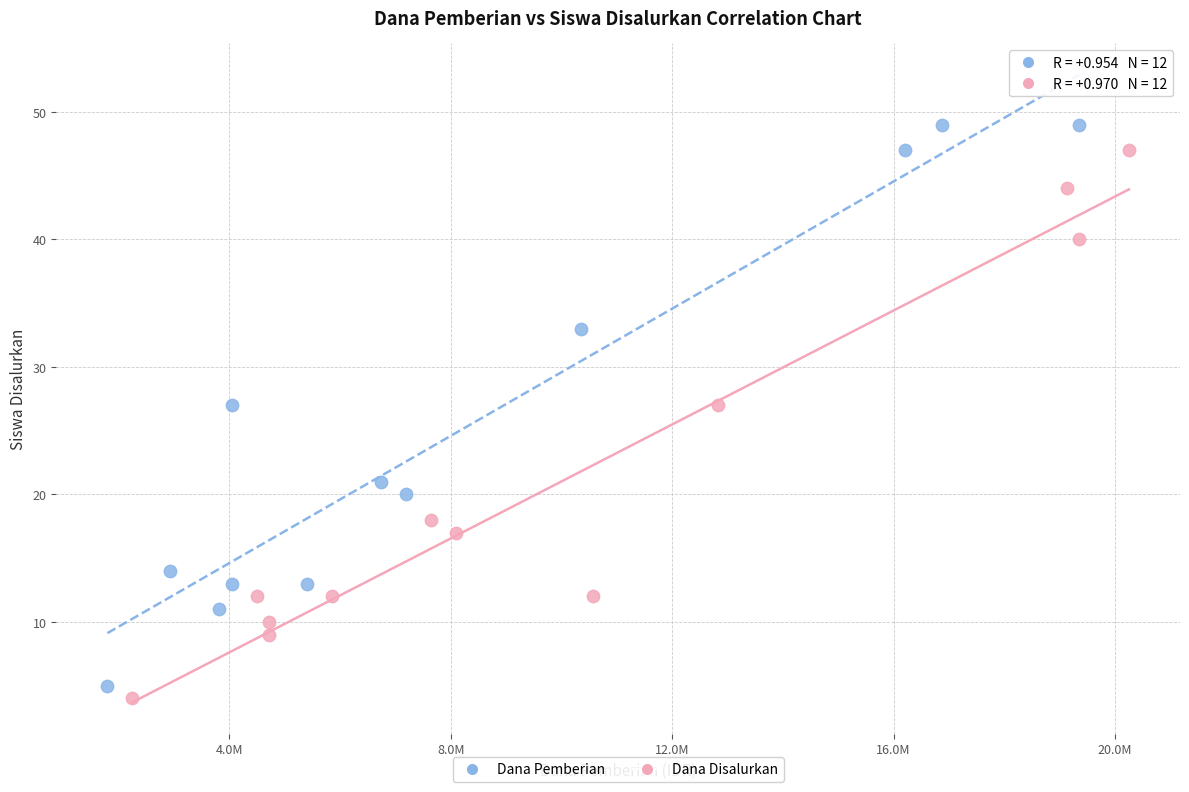

Which series has the widest spread of Y values?

Dana Pemberian